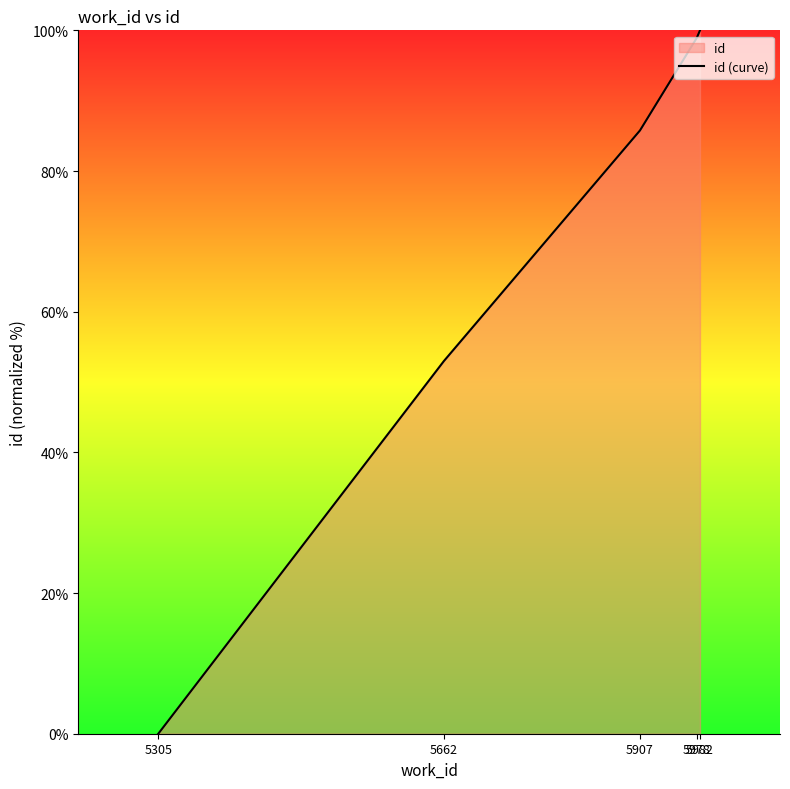

How many values exceed 85?

3